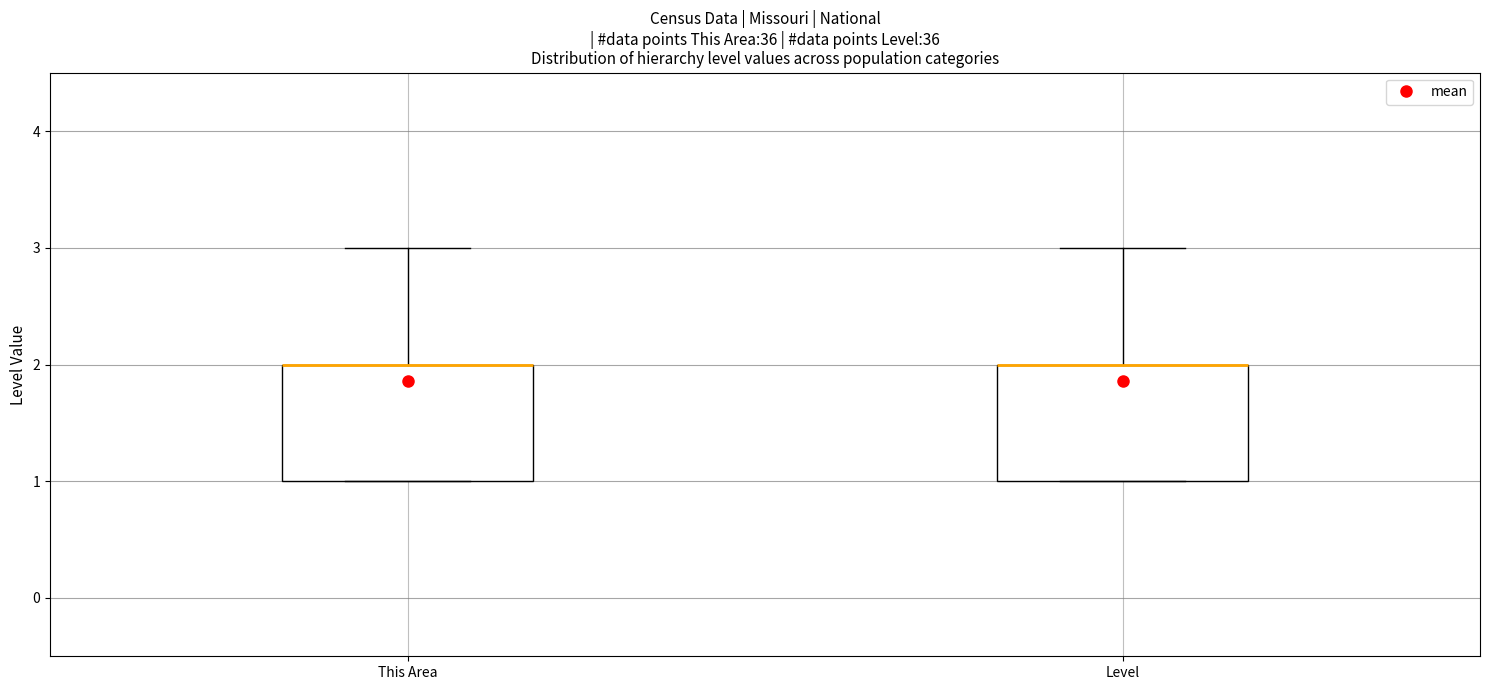

Where is the lower edge of the box for This Area on the y-axis? The values are not printed on the chart, so give them approximately, as read against the axis.

1